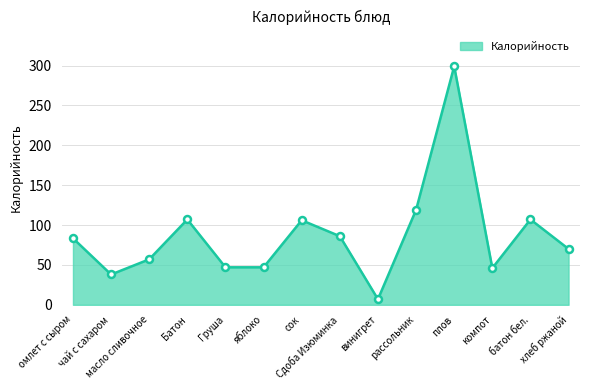

At which category does the chart reach its minimum across all series?

винигрет